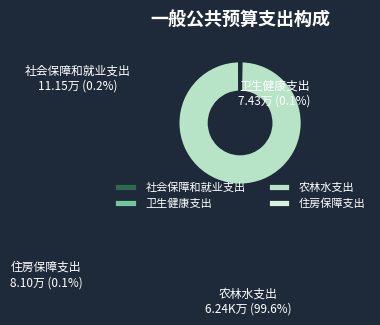

Which category has the biggest portion of the pie?

农林水支出